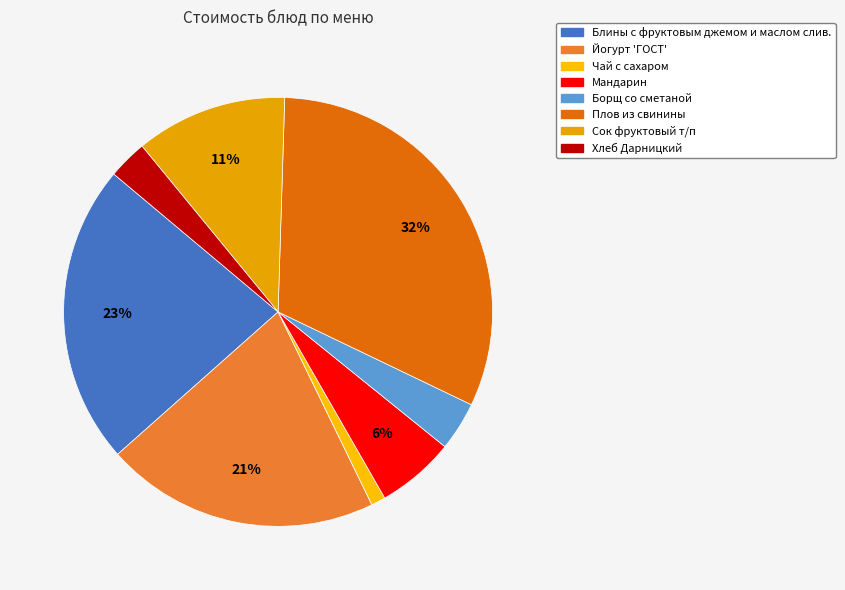

To the nearest percent, what is the average slice percentage?

12%